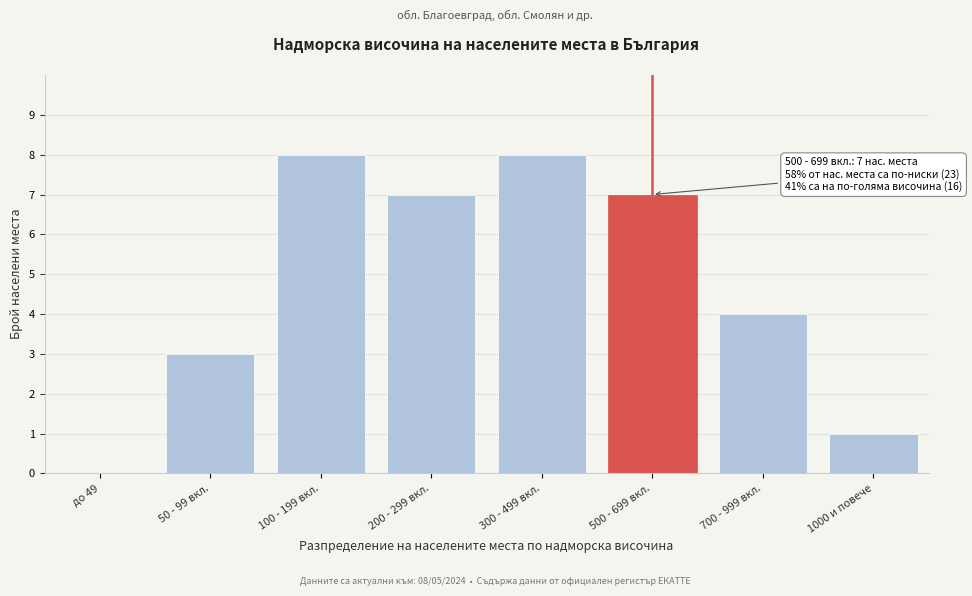

Reading left to right, extract all data points from this chart.

до 49=0	50 - 99 вкл.=3	100 - 199 вкл.=8	200 - 299 вкл.=7	300 - 499 вкл.=8	500 - 699 вкл.=7	700 - 999 вкл.=4	1000 и повече=1